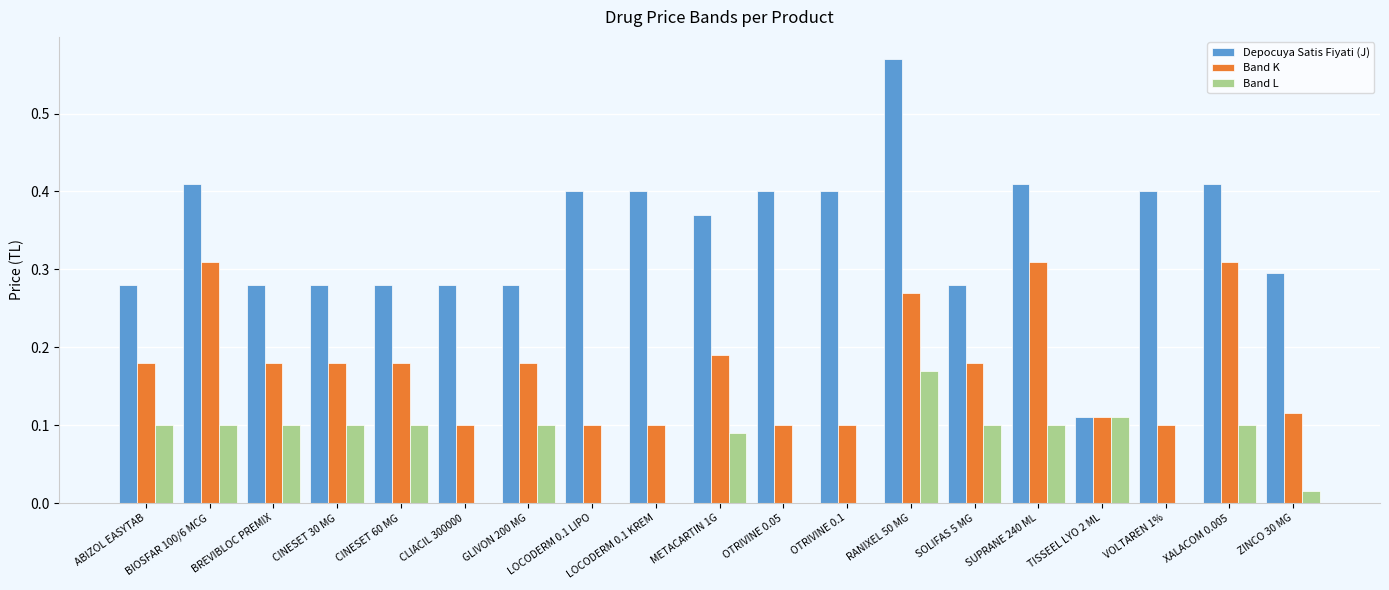

At which category is the sum across all series the highest?

RANIXEL 50 MG